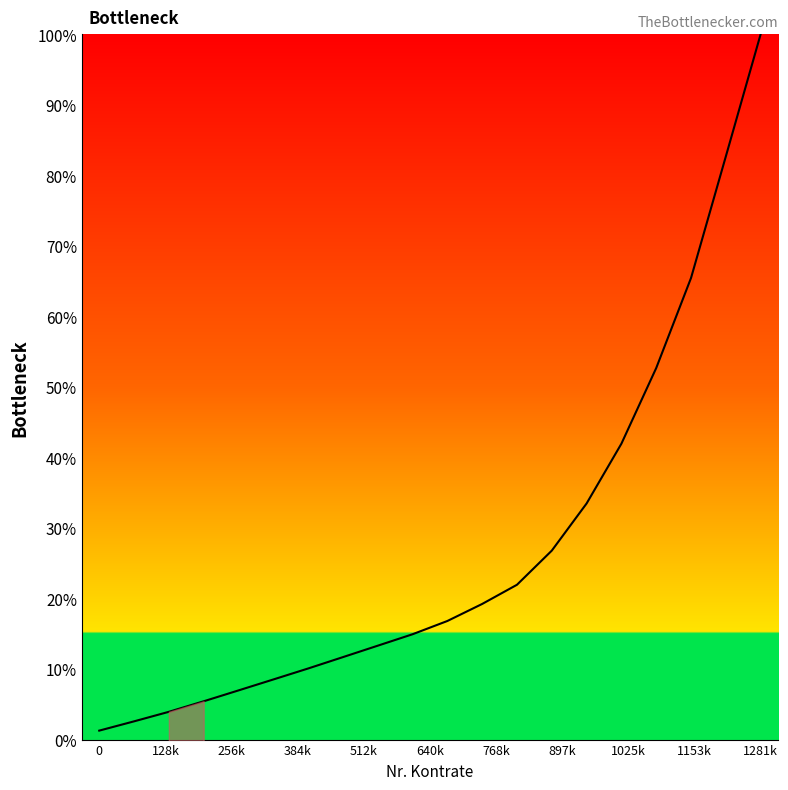

Does the chart have visible grid lines?

No